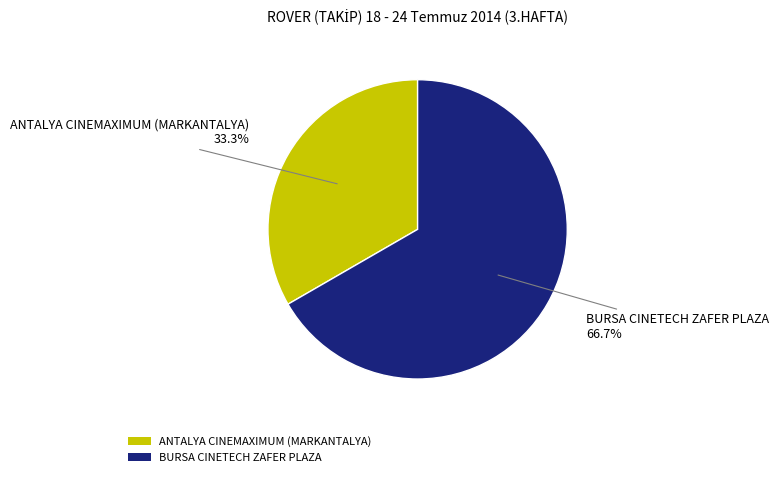

What is the largest slice in the pie chart?

BURSA CINETECH ZAFER PLAZA